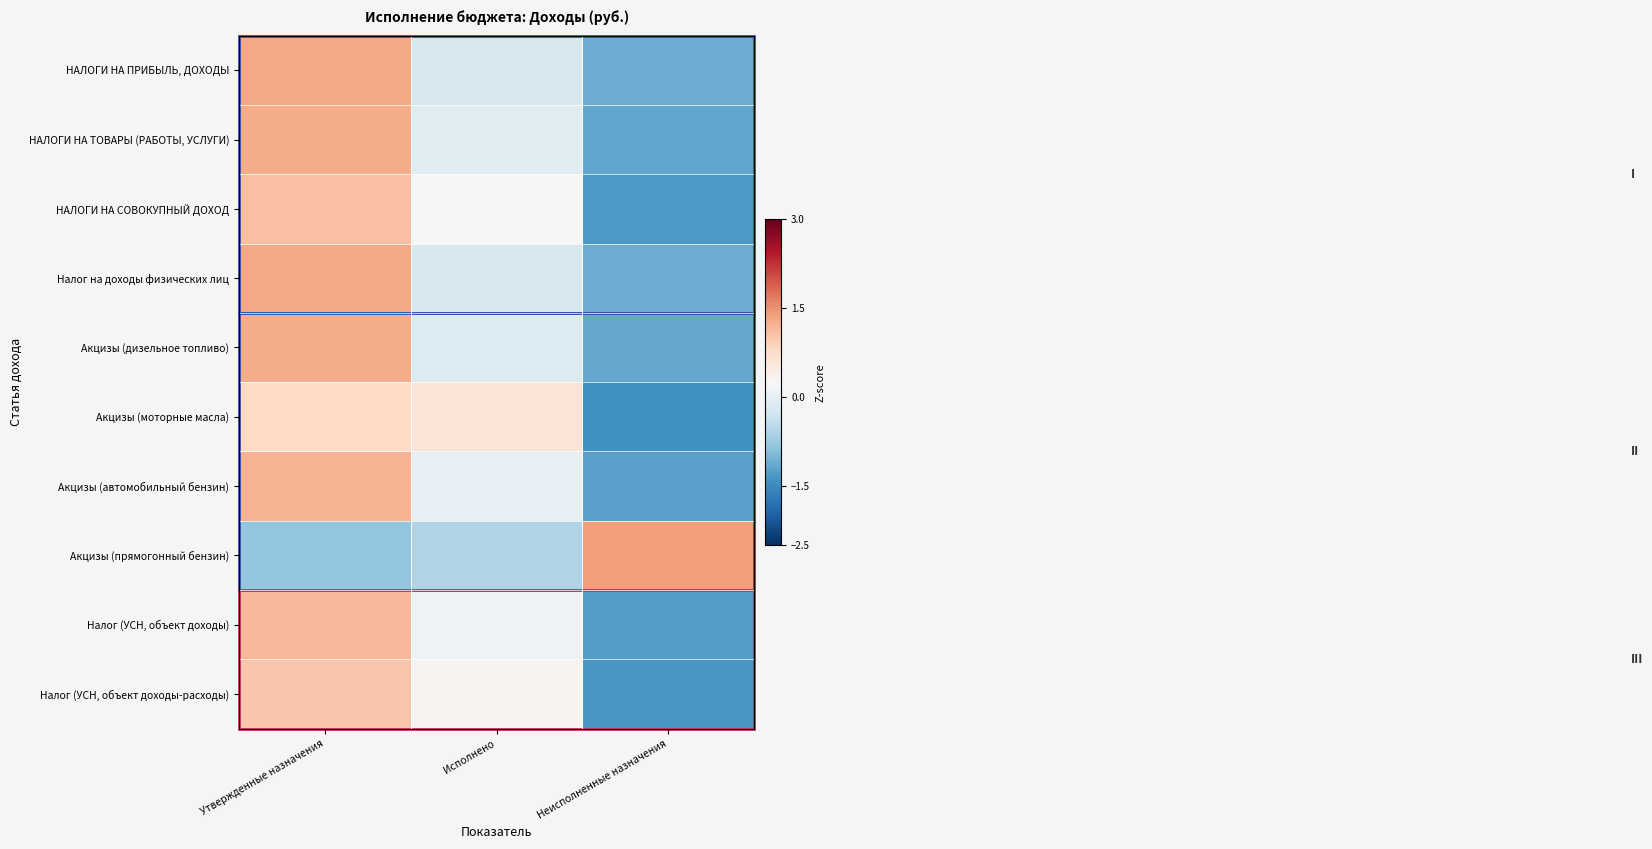

Reading right to left, transcribe all the data shown in this chart.

НАЛОГИ НА ПРИБЫЛЬ, ДОХОДЫ: Неисполненные назначения=-1.1	Исполнено=-0.2	Утвержденные назначения=1.3
НАЛОГИ НА ТОВАРЫ (РАБОТЫ, УСЛУГИ): Неисполненные назначения=-1.2	Исполнено=-0.1	Утвержденные назначения=1.3
НАЛОГИ НА СОВОКУПНЫЙ ДОХОД: Неисполненные назначения=-1.3	Исполнено=0.3	Утвержденные назначения=1.1
Налог на доходы физических лиц: Неисполненные назначения=-1.1	Исполнено=-0.2	Утвержденные назначения=1.3
Акцизы (дизельное топливо): Неисполненные назначения=-1.2	Исполнено=-0.1	Утвержденные назначения=1.3
Акцизы (моторные масла): Неисполненные назначения=-1.4	Исполнено=0.6	Утвержденные назначения=0.8
Акцизы (автомобильный бензин): Неисполненные назначения=-1.2	Исполнено=0.0	Утвержденные назначения=1.2
Акцизы (прямогонный бензин): Неисполненные назначения=1.4	Исполнено=-0.6	Утвержденные назначения=-0.8
Налог (УСН, объект доходы): Неисполненные назначения=-1.3	Исполнено=0.1	Утвержденные назначения=1.2
Налог (УСН, объект доходы-расходы): Неисполненные назначения=-1.4	Исполнено=0.3	Утвержденные назначения=1.0